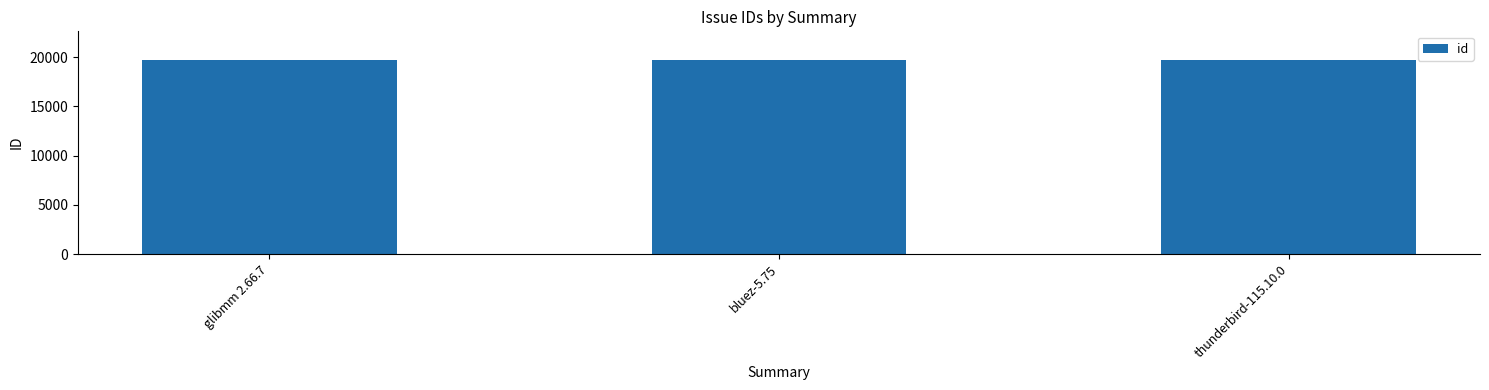

What is the maximum value shown in the chart?

19673